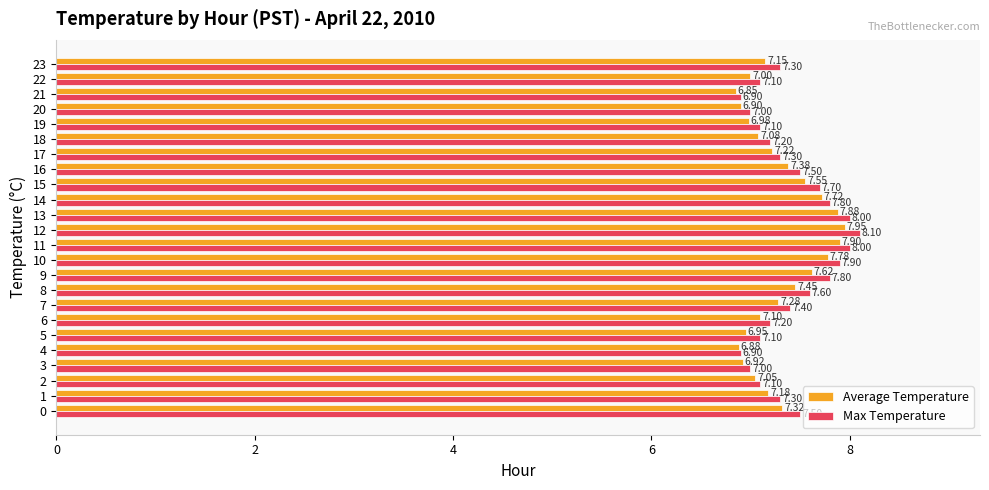

Which label corresponds to the smallest value in the chart?

21